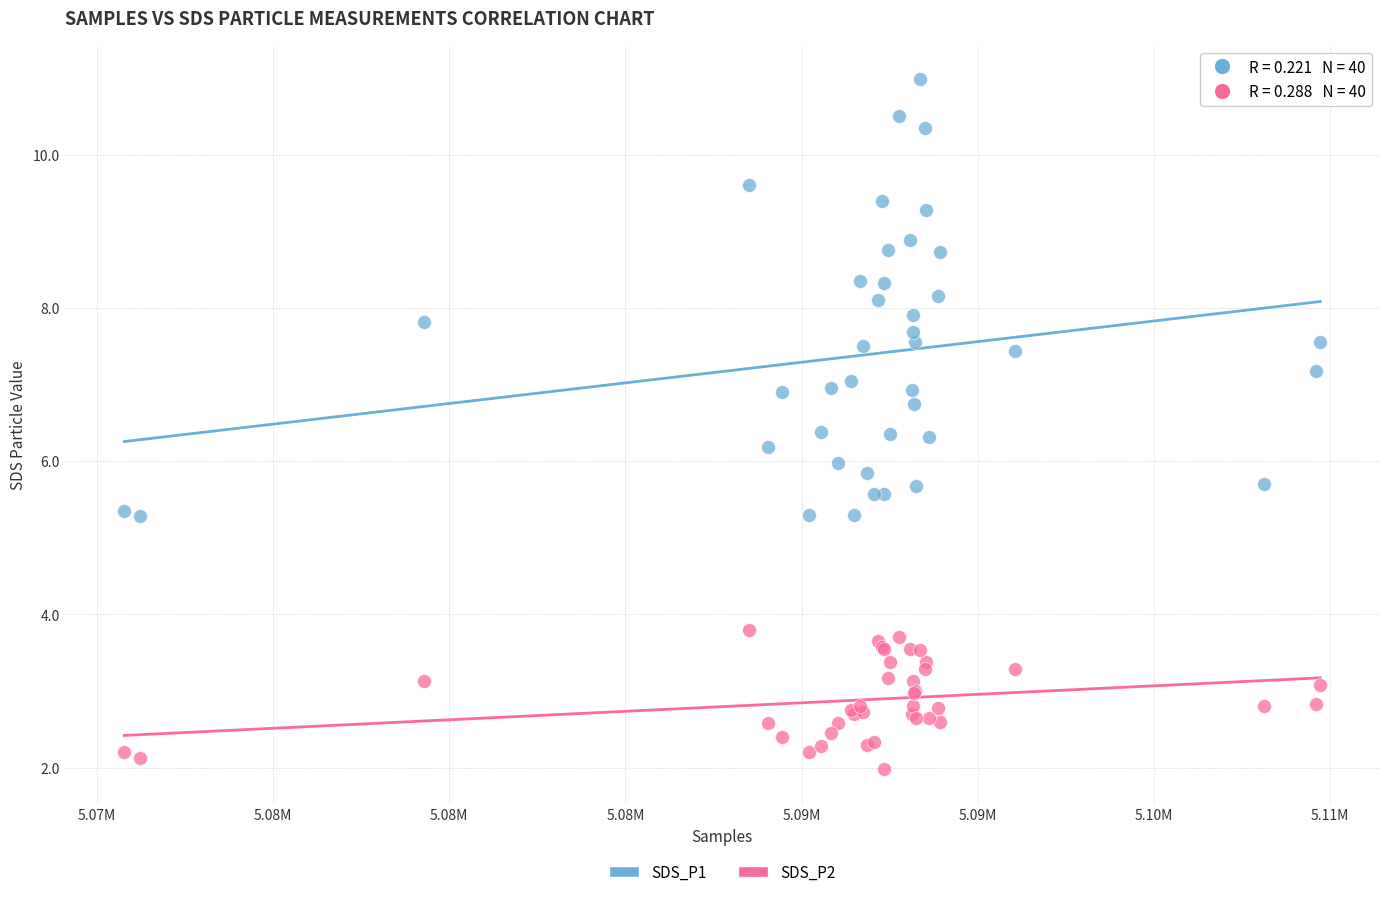

Which series has the largest Y range (max minus min)?

SDS_P1